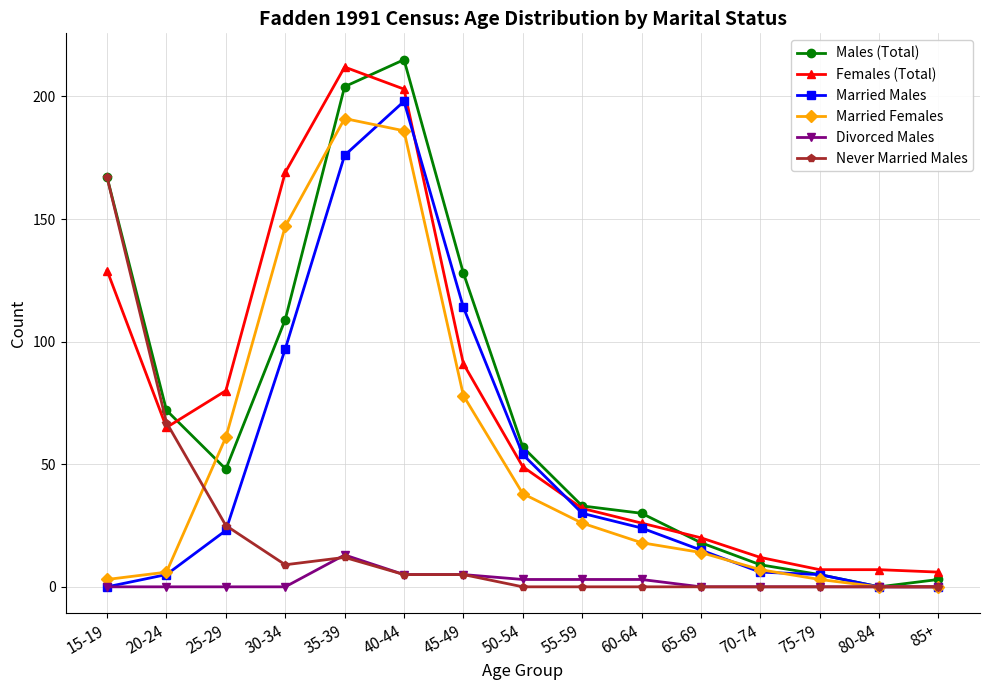

Which series has the largest range (max minus min)?

Males (Total)